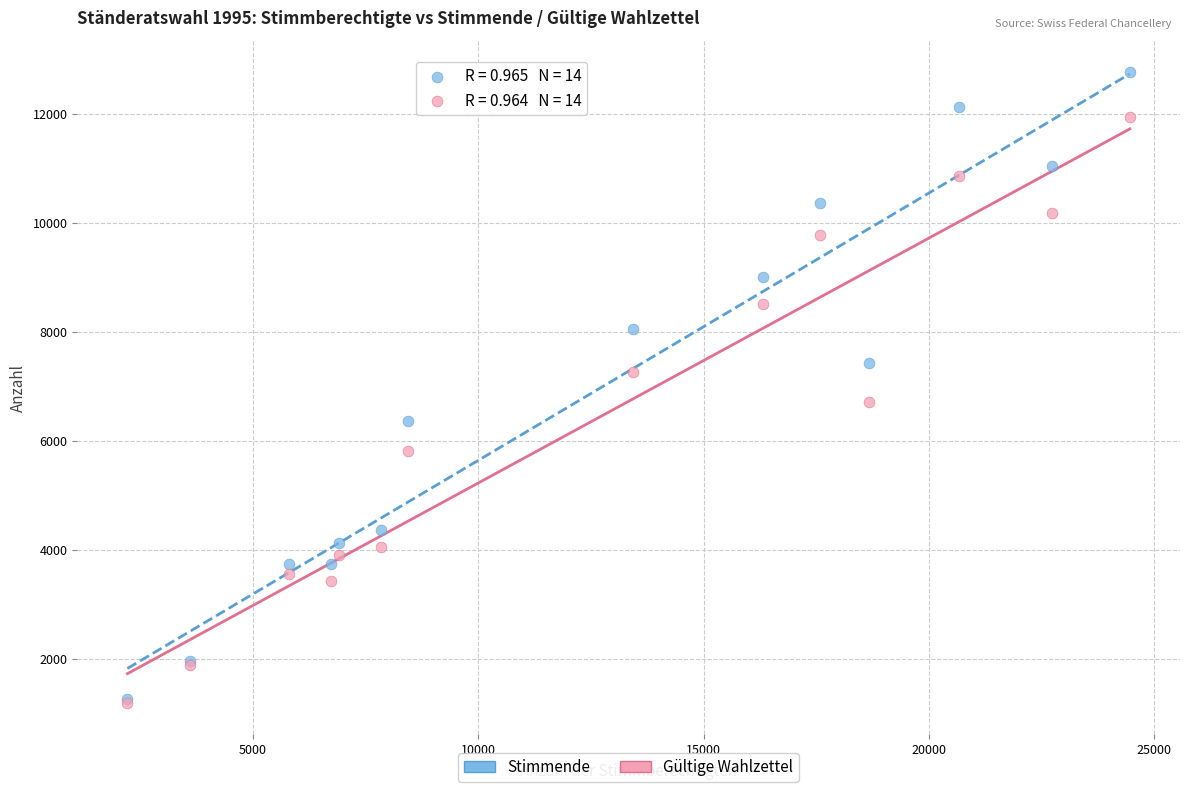

What are all the series names shown in the legend?

Stimmende, Gültige Wahlzettel